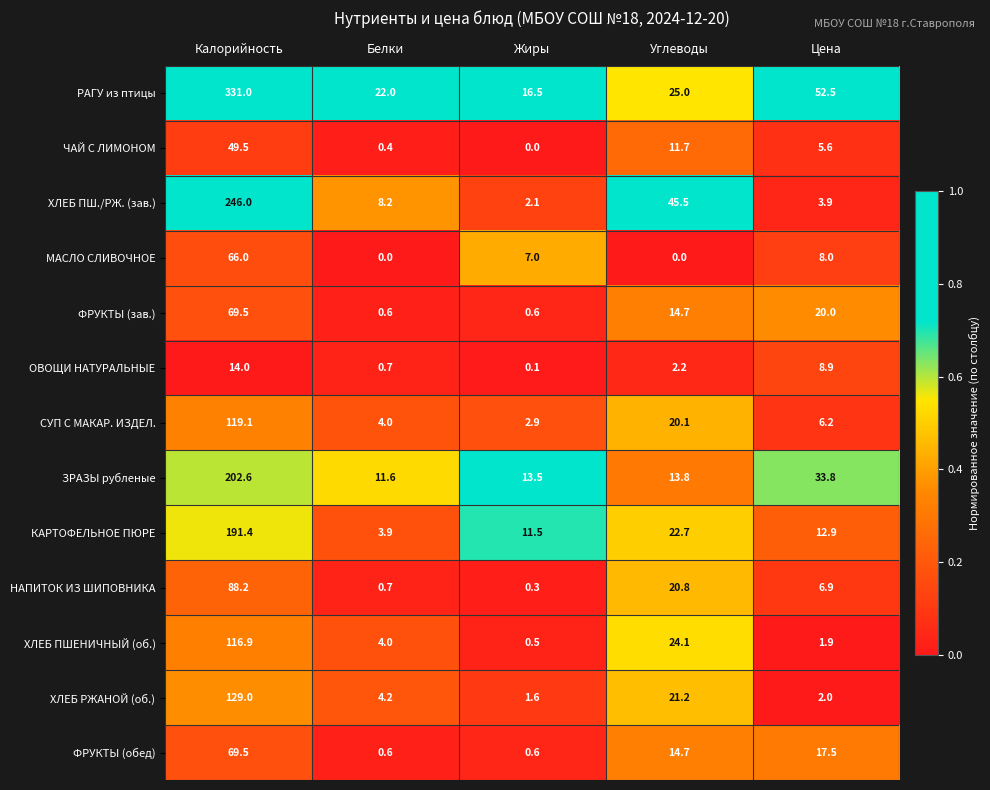

List the labels in order of РАГУ из птицы value, smallest first.

Жиры, Белки, Углеводы, Цена, Калорийность